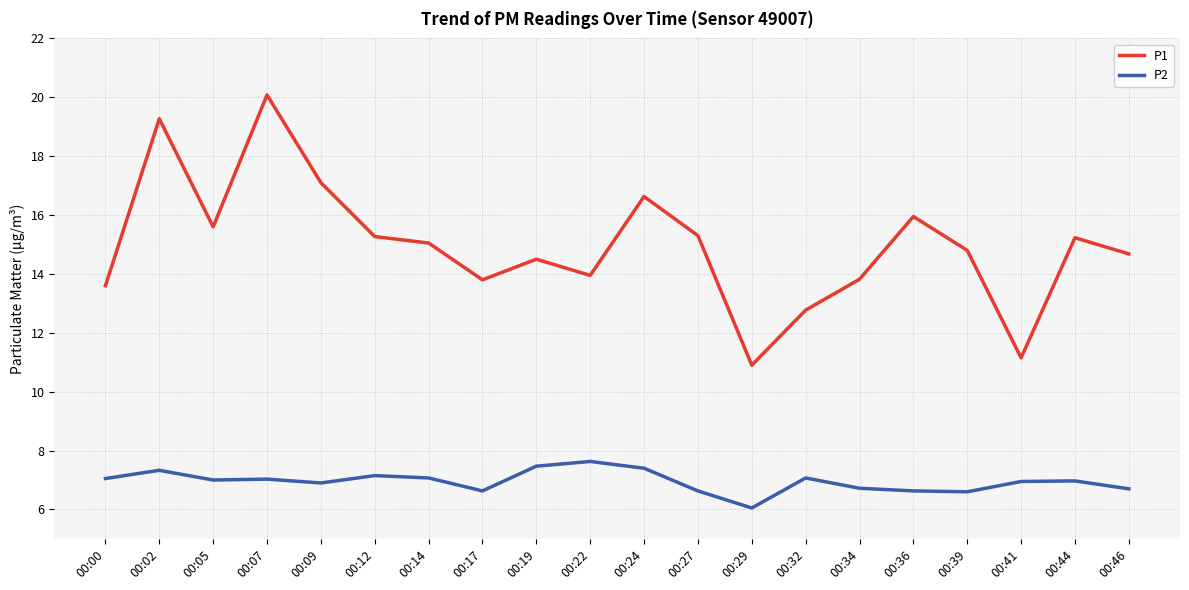

What is the sum of the P1 values at 00:05 and 00:24?

32.2